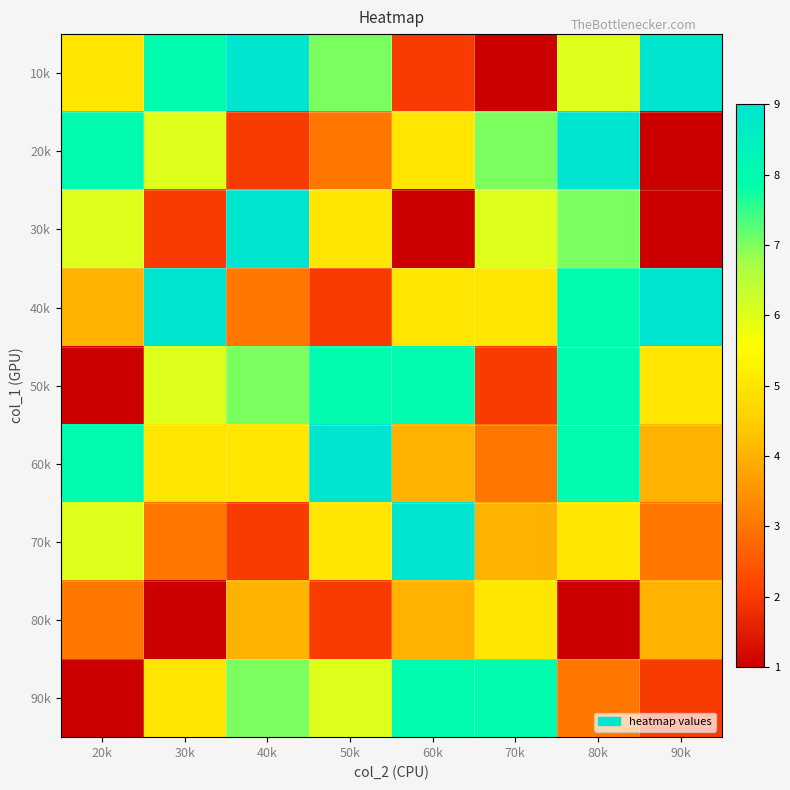

What is the minimum value shown in the chart?

1